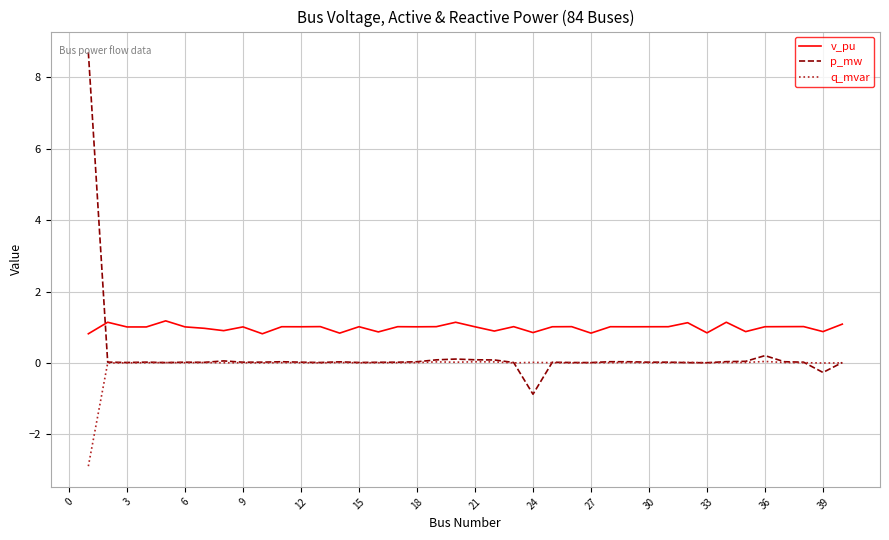

Which series has the largest total across all categories?

v_pu